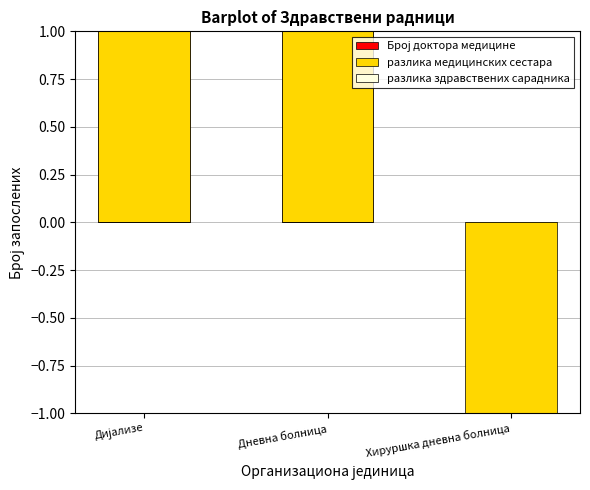

What is the smallest value displayed?

-1